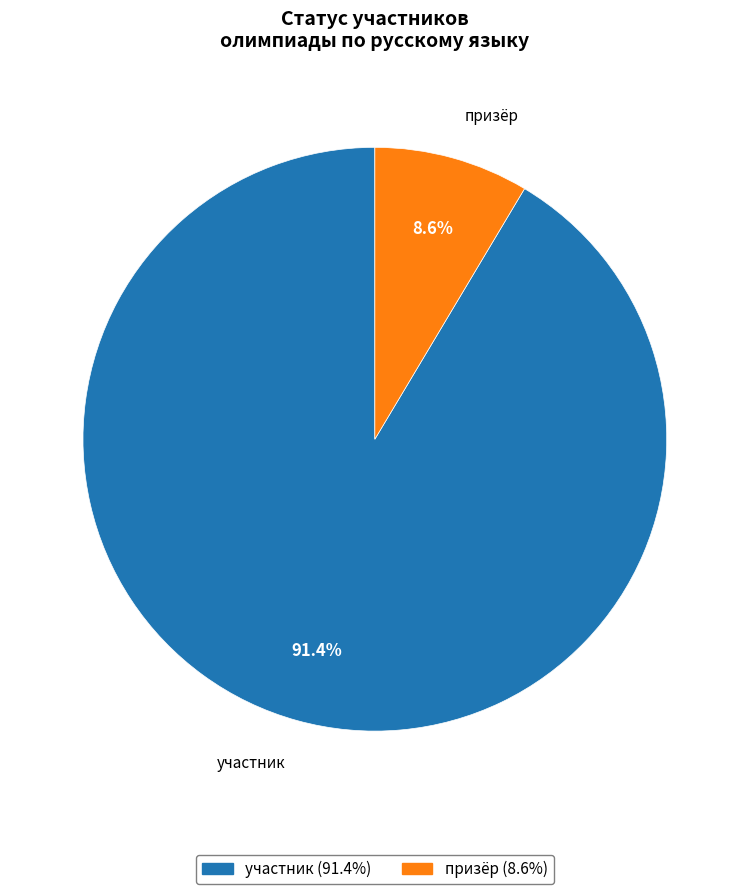

What is the largest slice in the pie chart?

участник